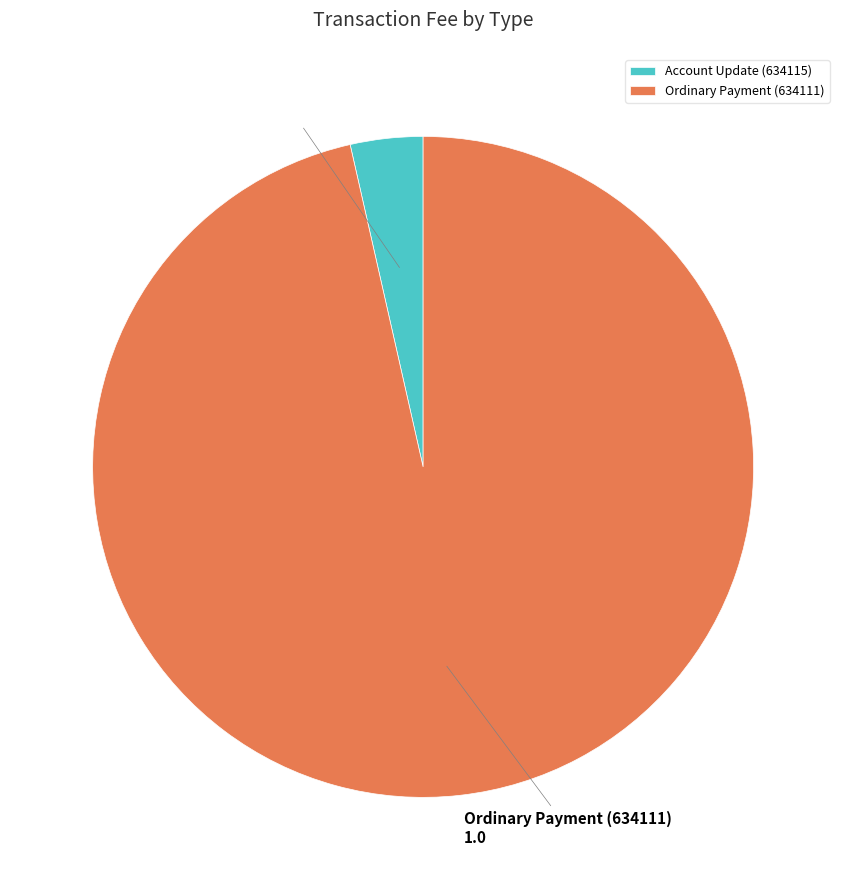

Rank the categories by value from lowest to highest.

Account Update (634115), Ordinary Payment (634111)